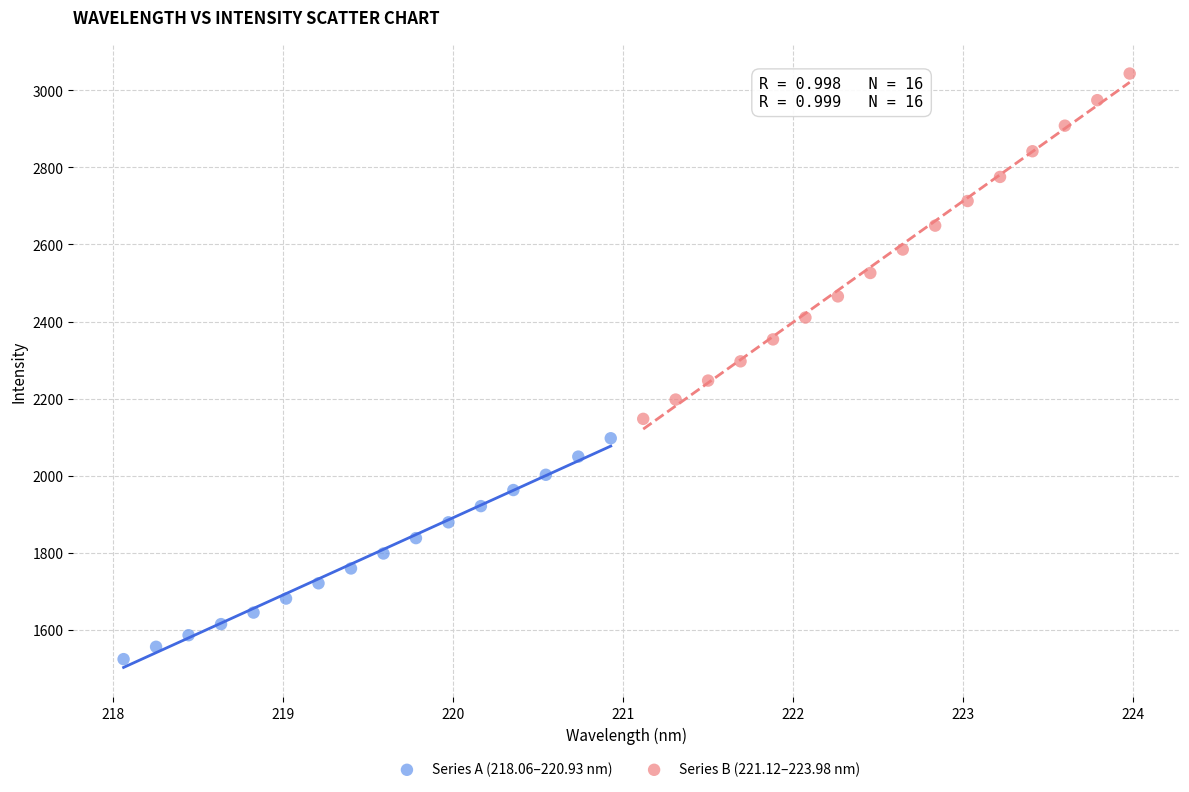

Which series has the largest Y range (max minus min)?

Series B (221.12–223.98 nm)